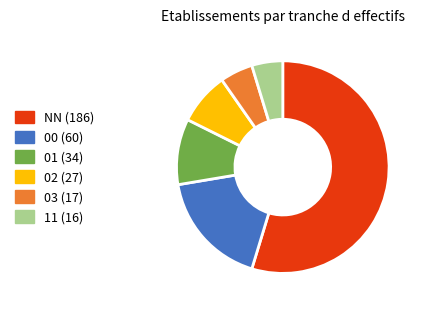

How many slices are in this pie chart?

6